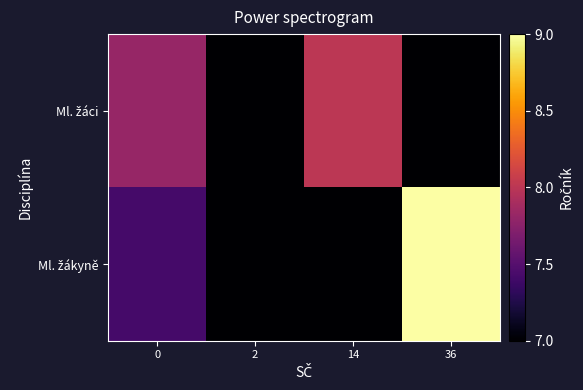

How many categories are shown in the chart?

4